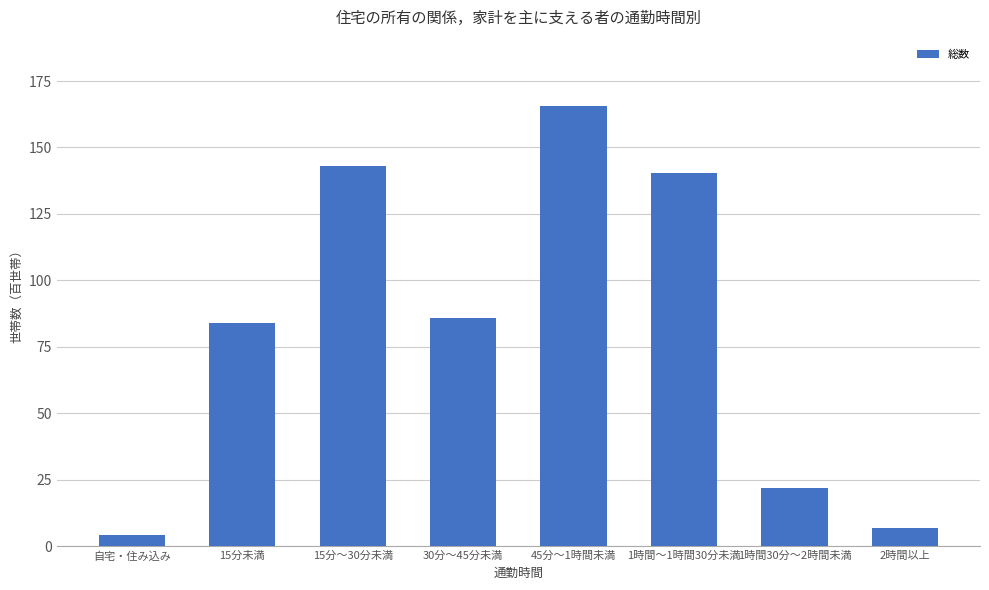

What is the value of the 2nd bar from the left?

84.0